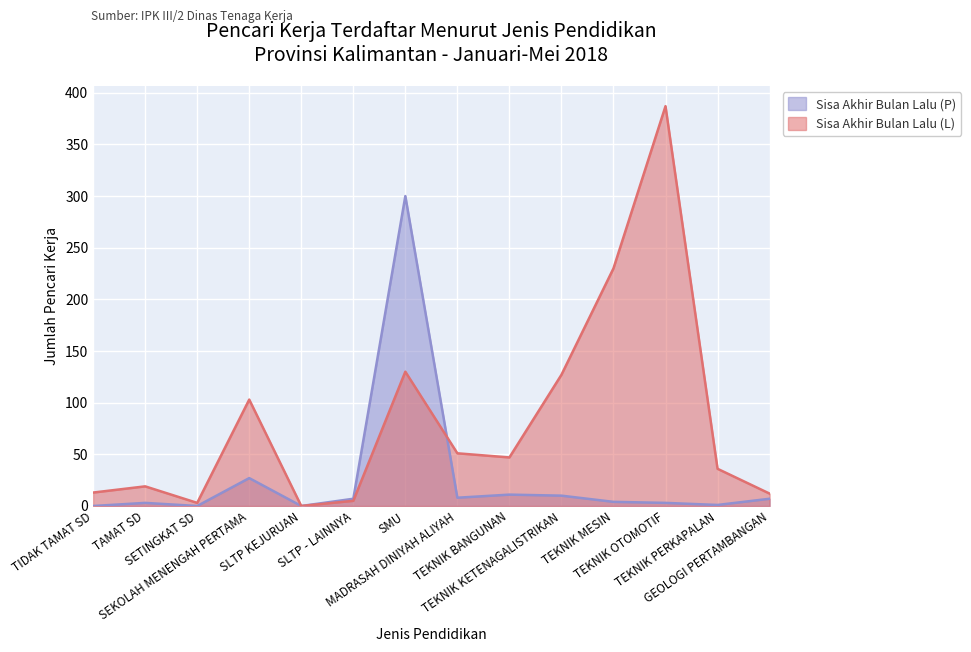

What is the spread (max minus min) of values at MADRASAH DINIYAH ALIYAH?

43